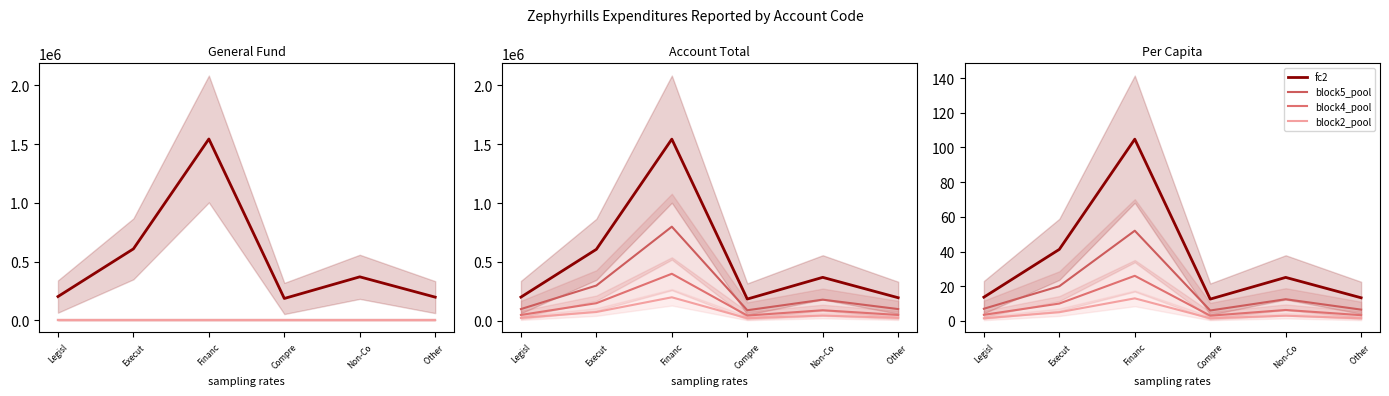

True or false: fc2 and block5_pool intersect in this chart.

False